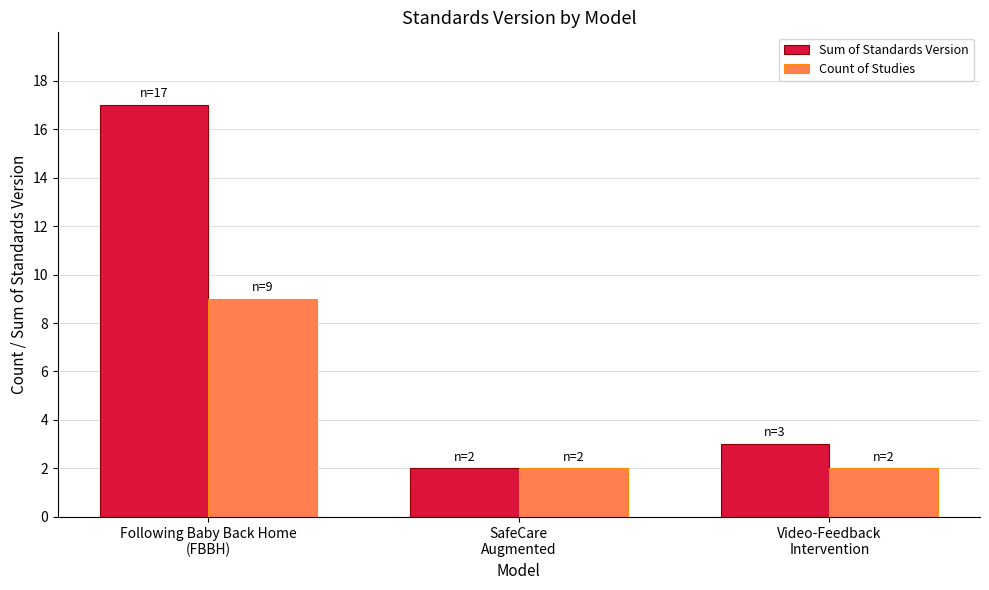

What is the sum of all Count of Studies values?

13